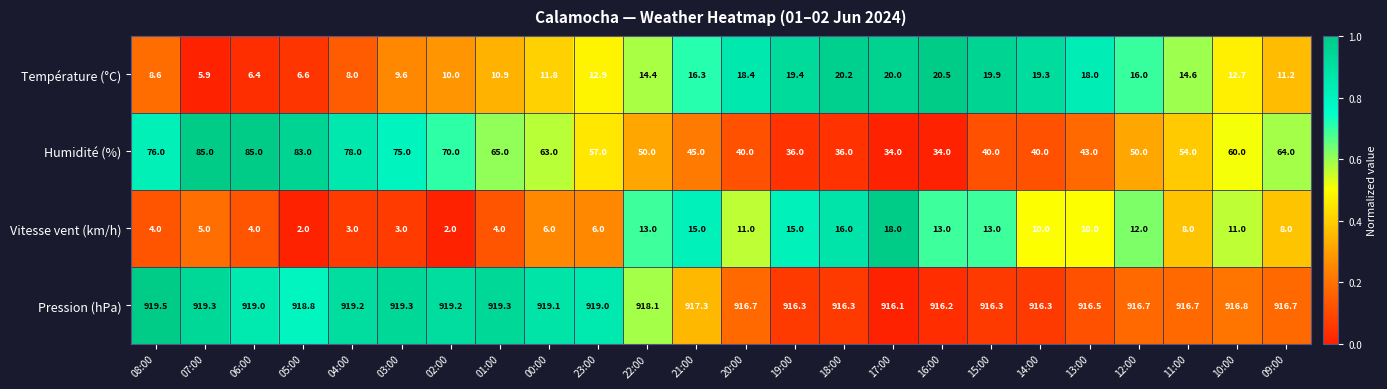

Which series has the largest total across all categories?

Pression (hPa)